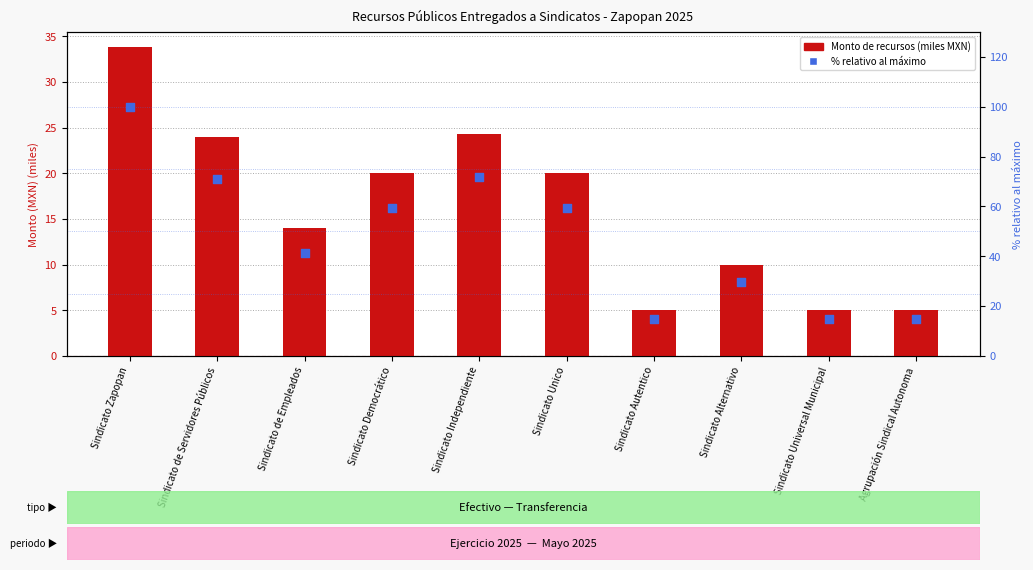

At how many categories does at least one series exceed 19?

7